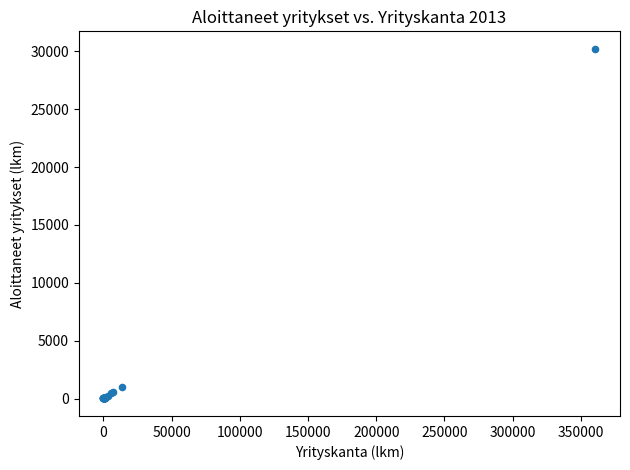

What Y value in the scatter plot is closest to 15114?

960